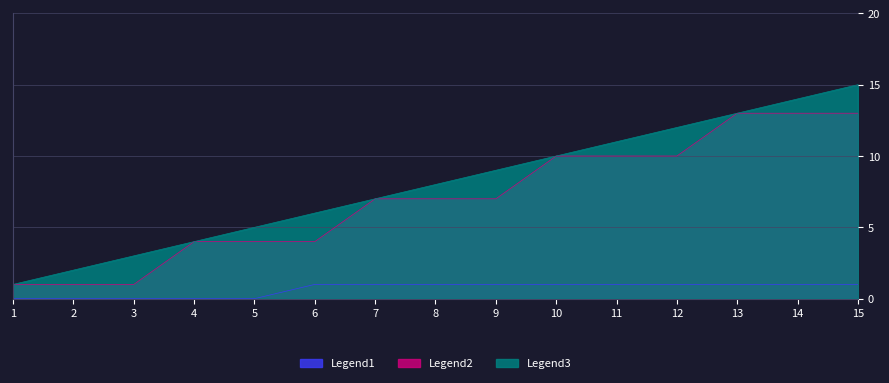

How many lines are shown in the chart?

3